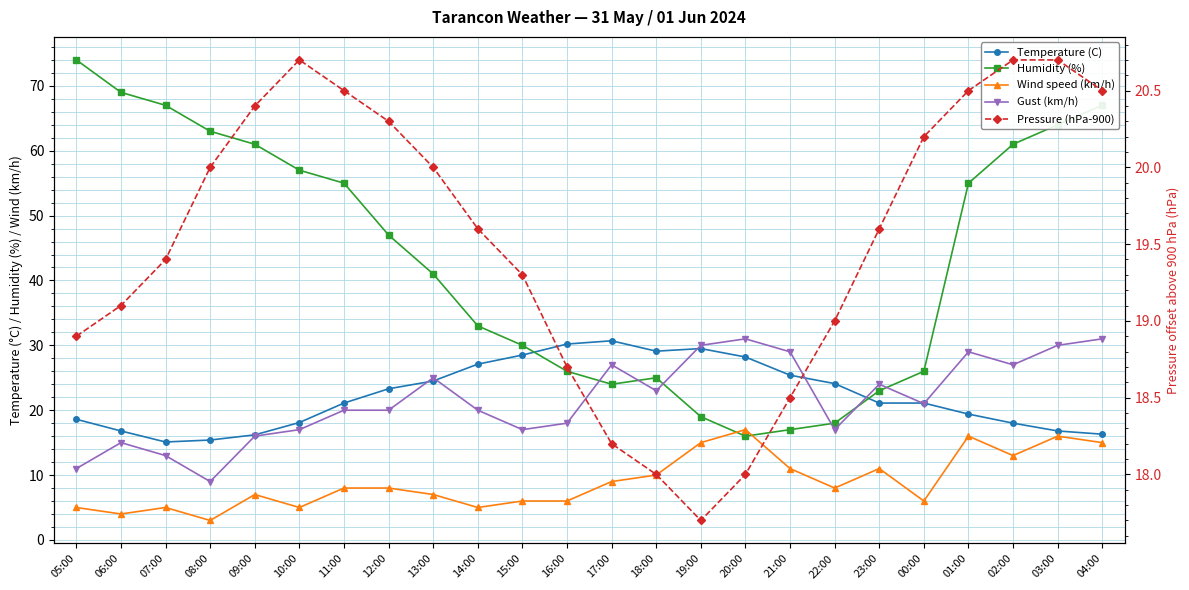

What is the greatest value displayed?

74.0